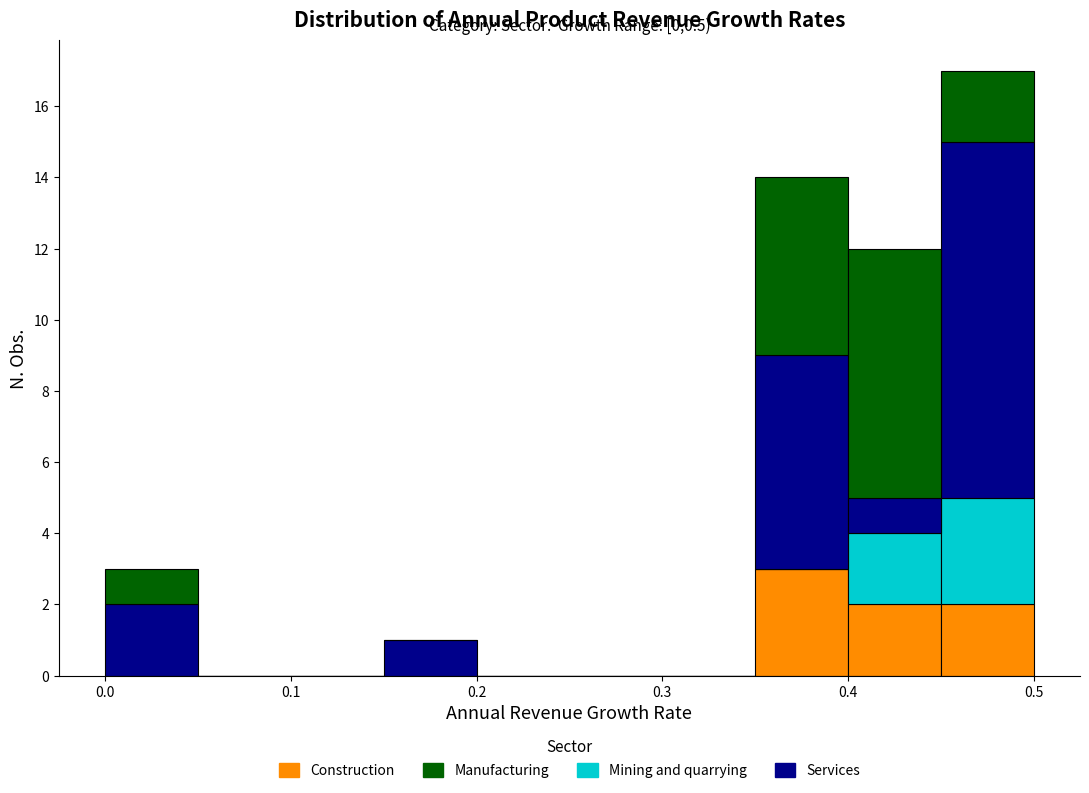

Which range on the x-axis has the tallest stacked bar (by total height)?

0.45 to 0.50